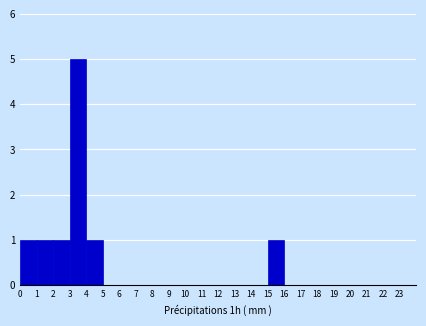

Which range on the x-axis has the tallest bar?

3 to 4